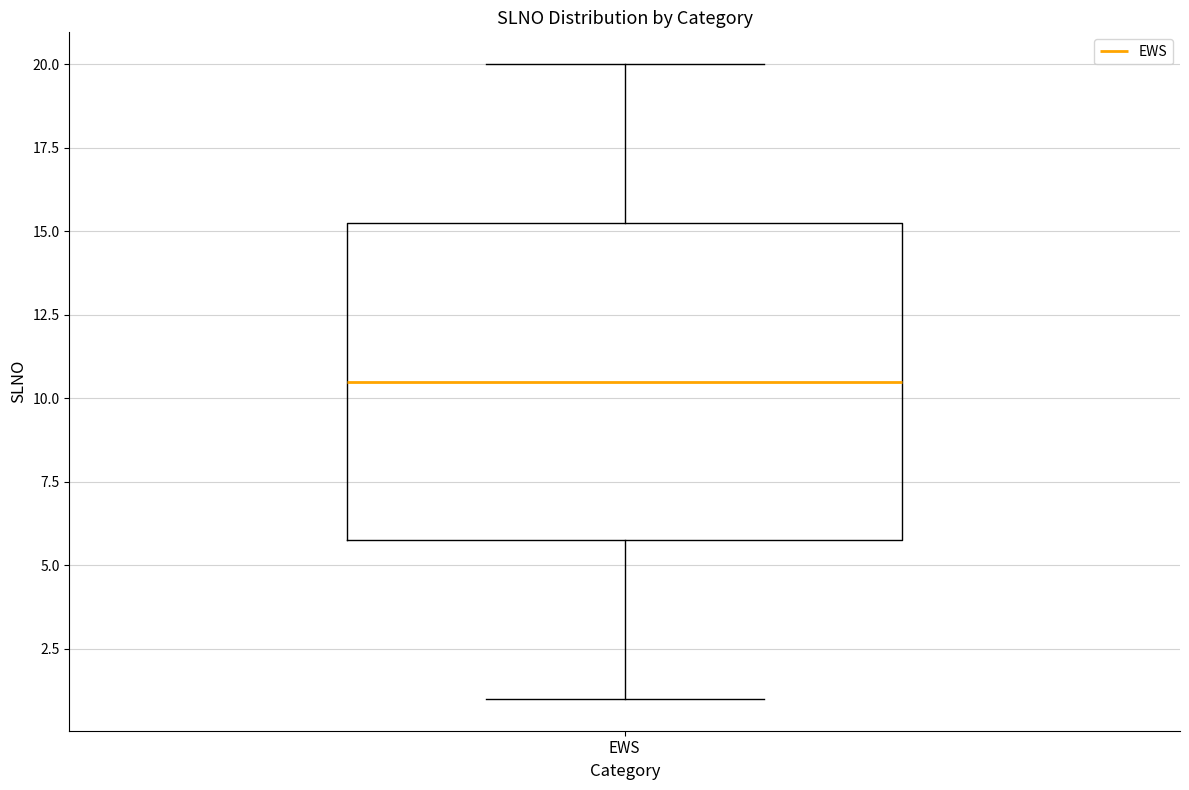

Read this box plot against the y-axis: the position of the median line, the range covered by the box, and the ends of both whiskers. The values are not printed on the chart, so give them approximately, as read against the axis.

median 10.5, box 6.0 to 15.5, whiskers 1.0 to 20.0